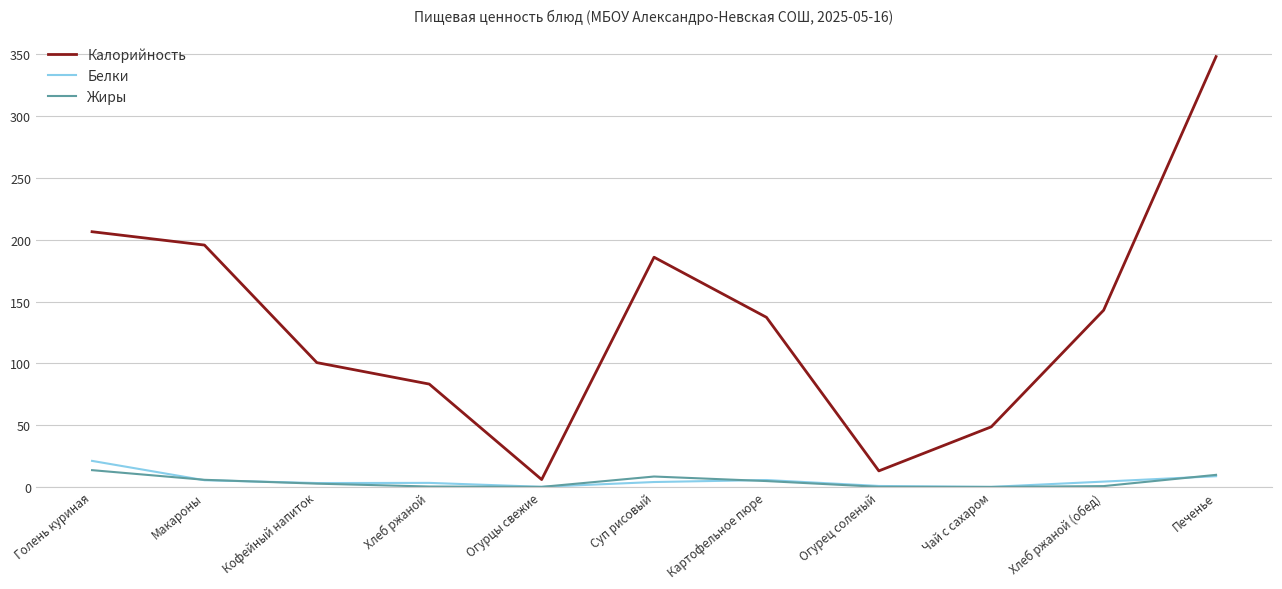

Which series has the largest total across all categories?

Калорийность